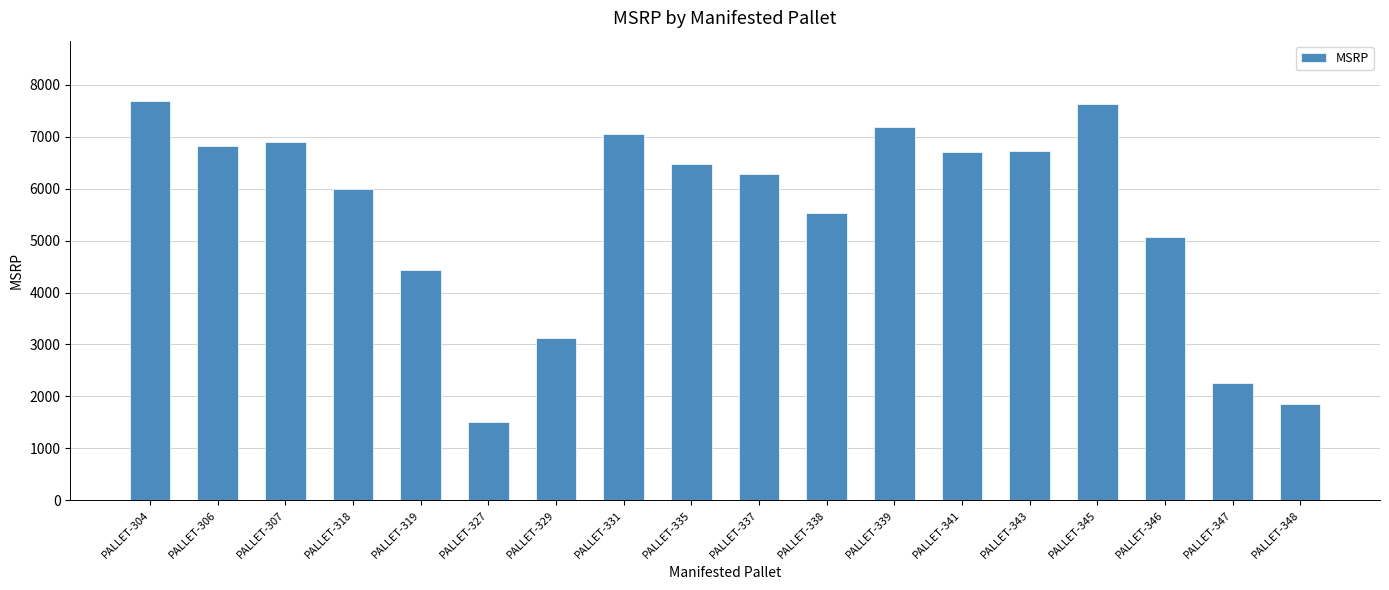

True or false: the data shows 5522.9 at PALLET-338.

True